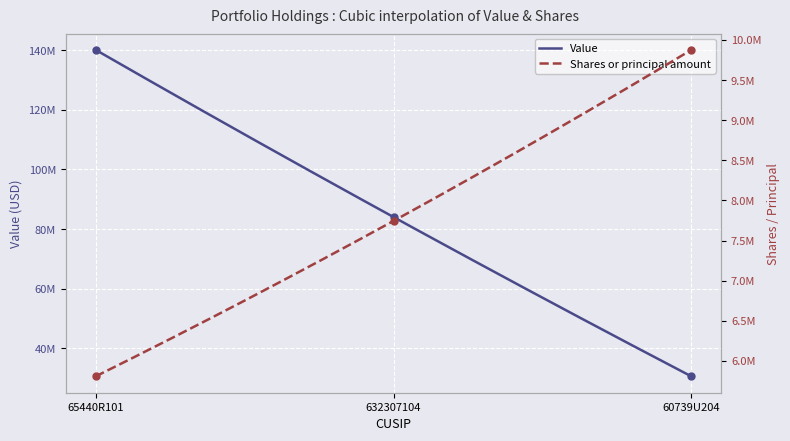

Which series contains the highest Y value?

Value